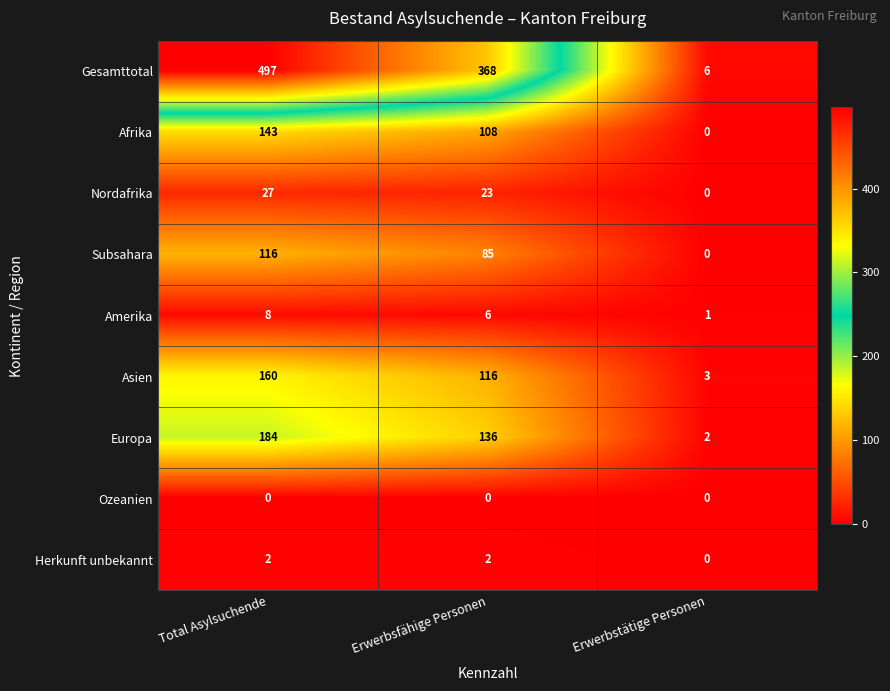

What is the minimum value for Gesamttotal?

6